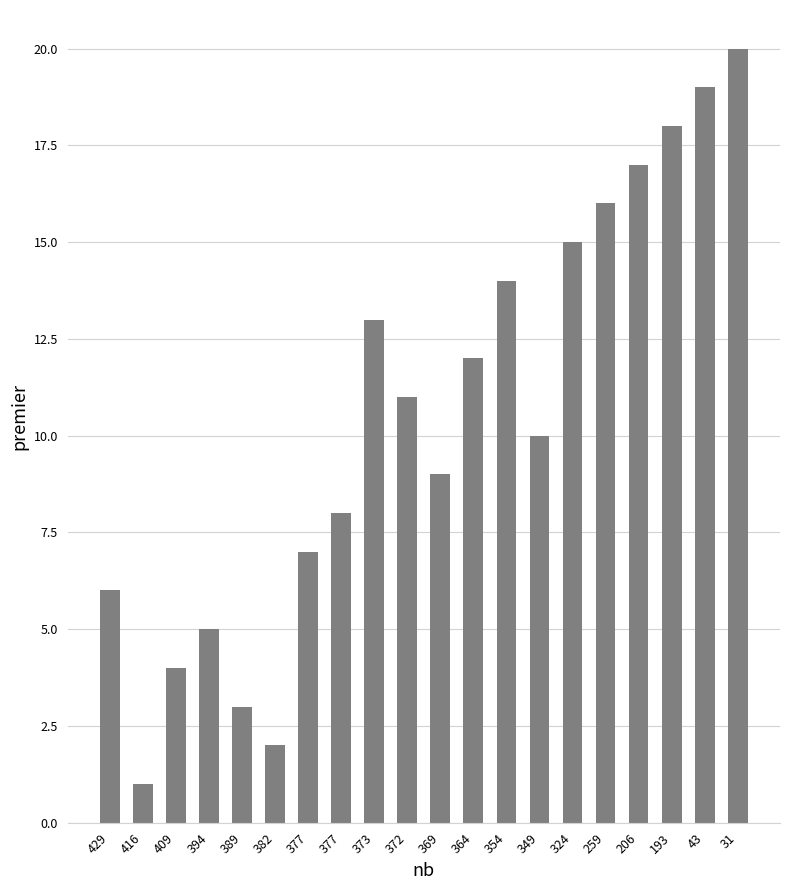

The value at 382 is 2. True or false?

True